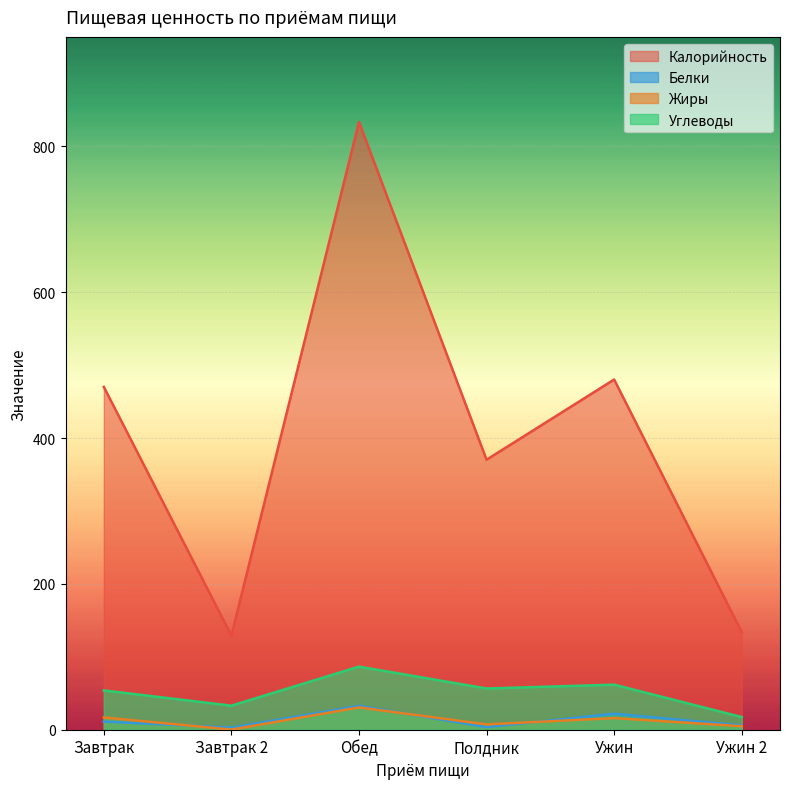

Is the value of Углеводы at Полдник greater than the value of Белки at Завтрак?

Yes